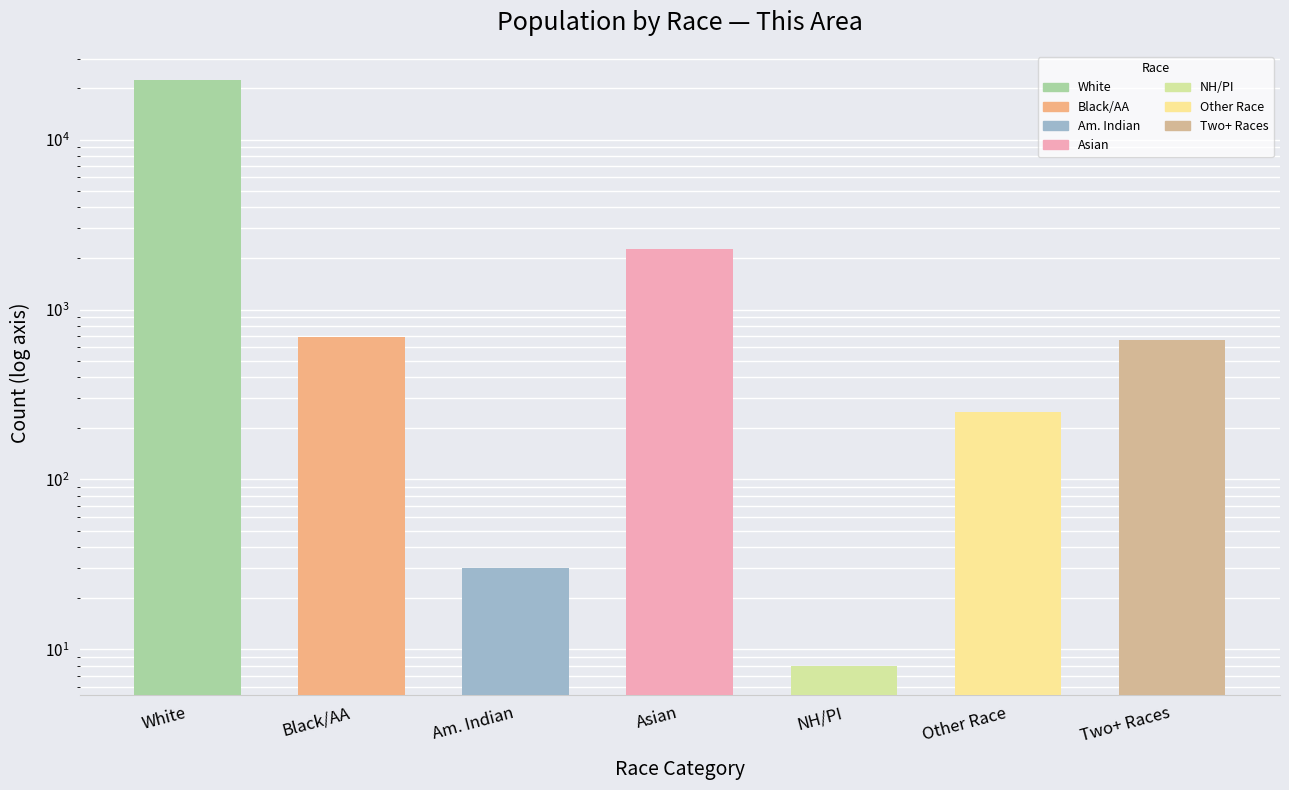

What is the label of the 6th bar from the right?

Black/AA